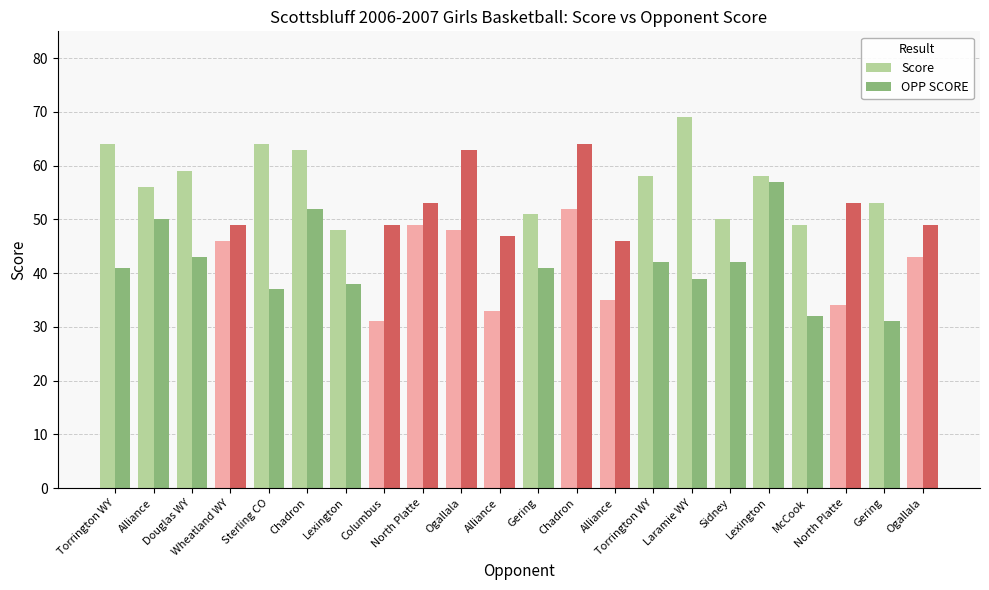

The value of Score at Douglas WY is 90. True or false?

False